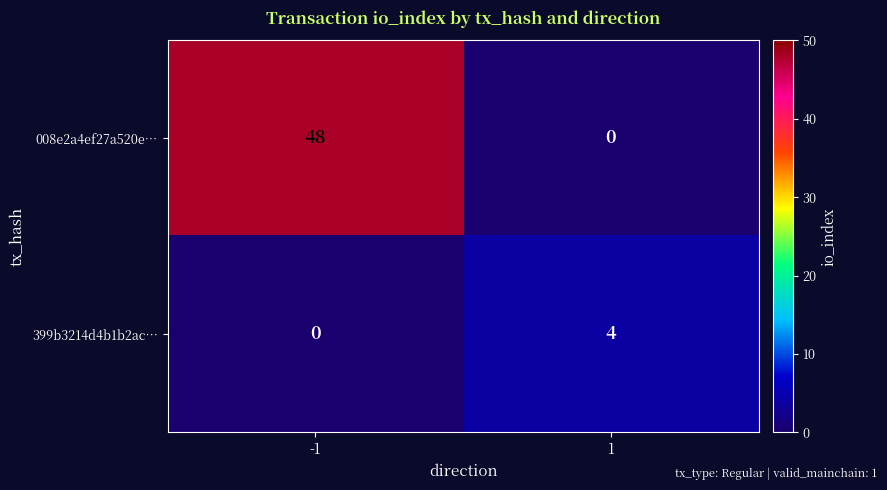

Which series has the largest total across all categories?

008e2a4ef27a520e…